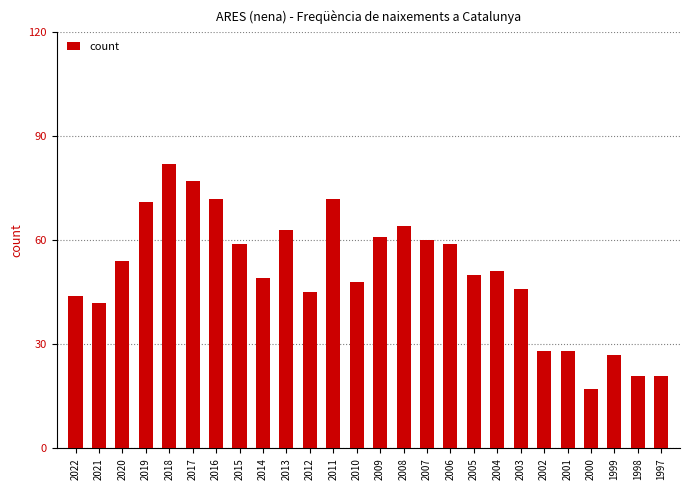

What is the change in value from 2017 to 2014?

-28